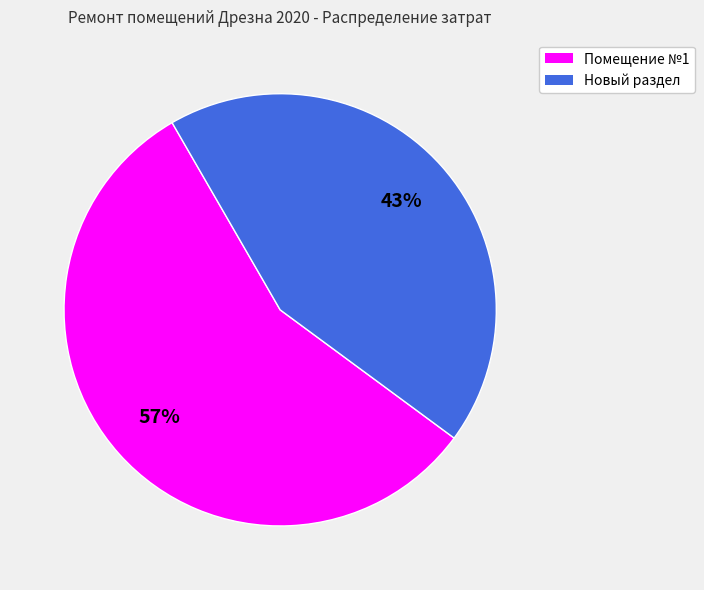

Approximately how many times larger is the value at Новый раздел compared to Помещение №1?

0.8